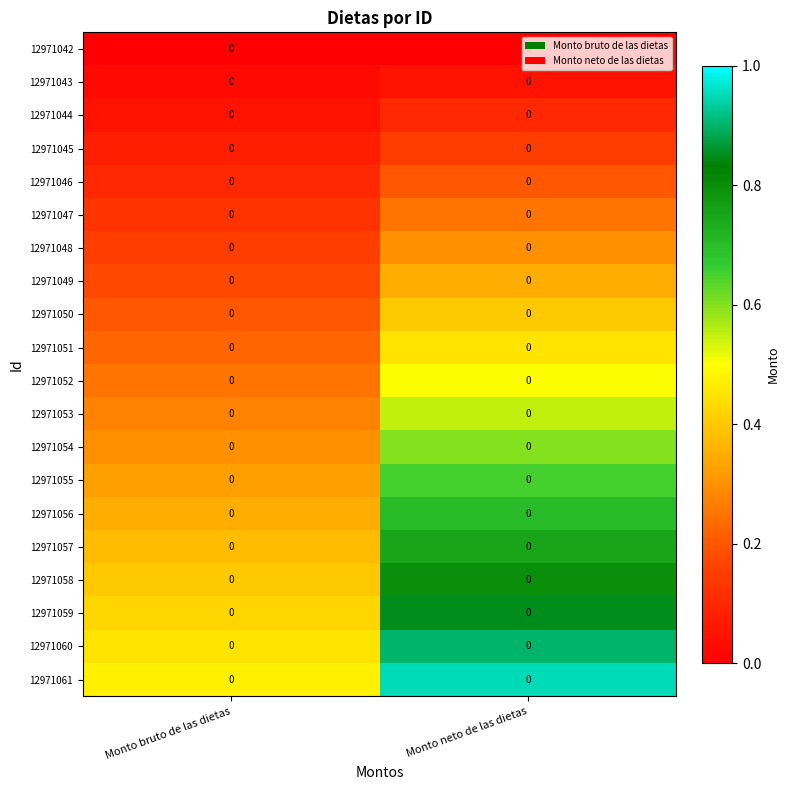

Is it true that 12971048 equals 0.1 at Monto bruto de las dietas?

True